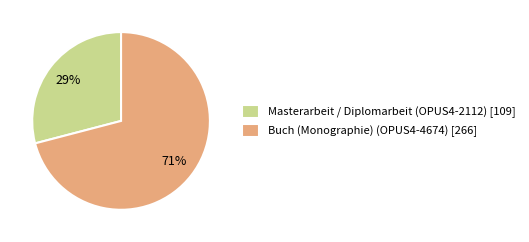

How many segments does this pie chart have?

2